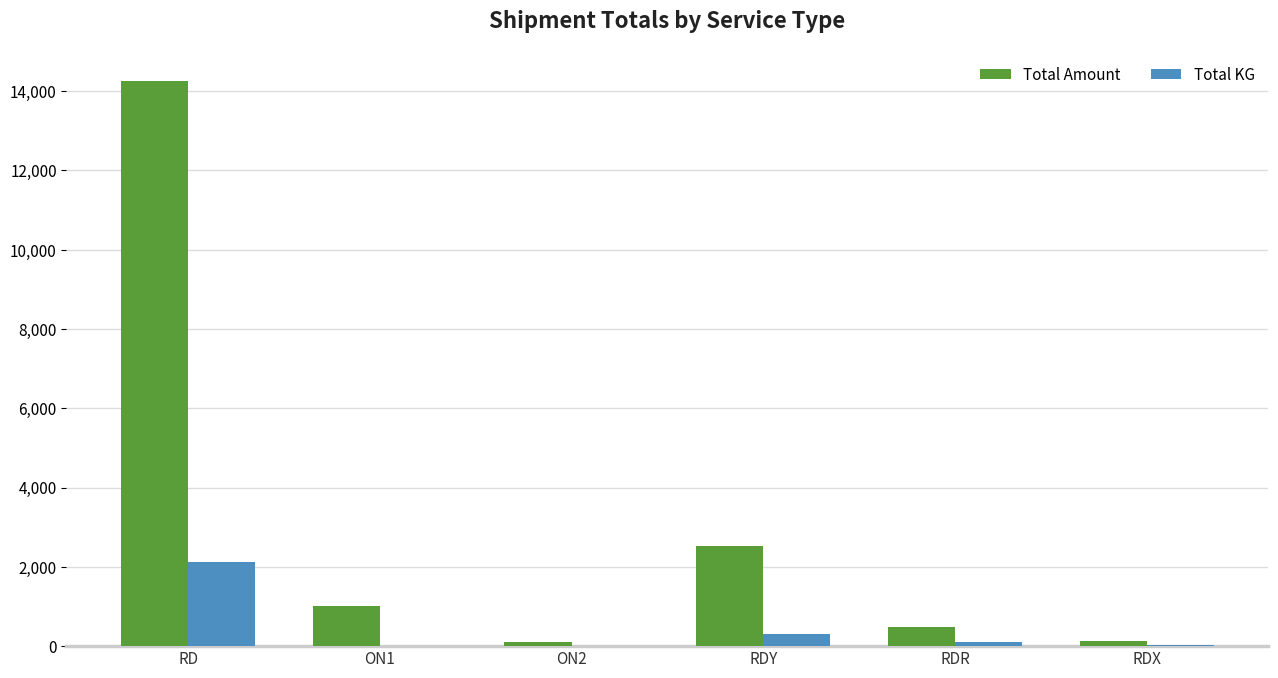

What is the average value of the Total KG series?

429.0